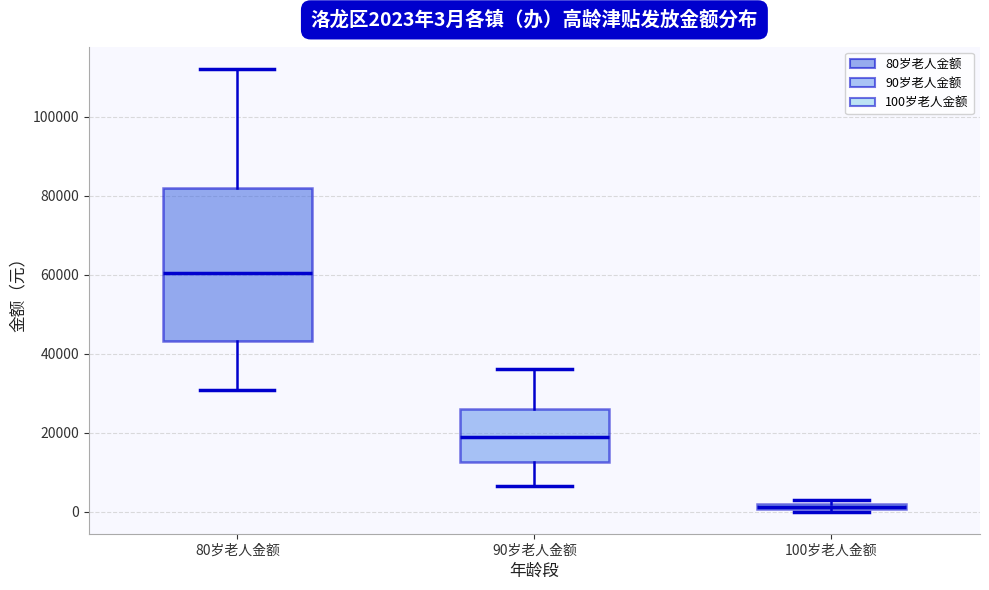

Which box's median line is the highest?

80岁老人金额